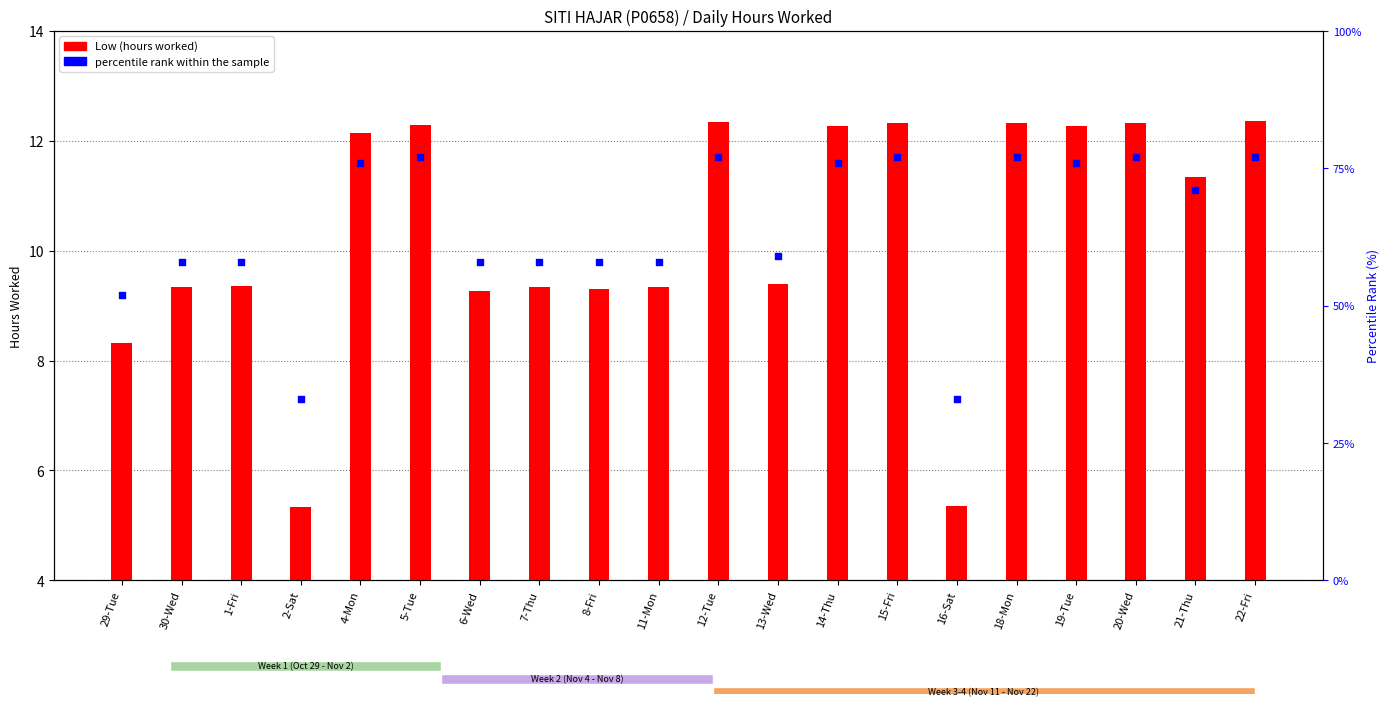

Which series has the largest total across all categories?

percentile rank within the sample